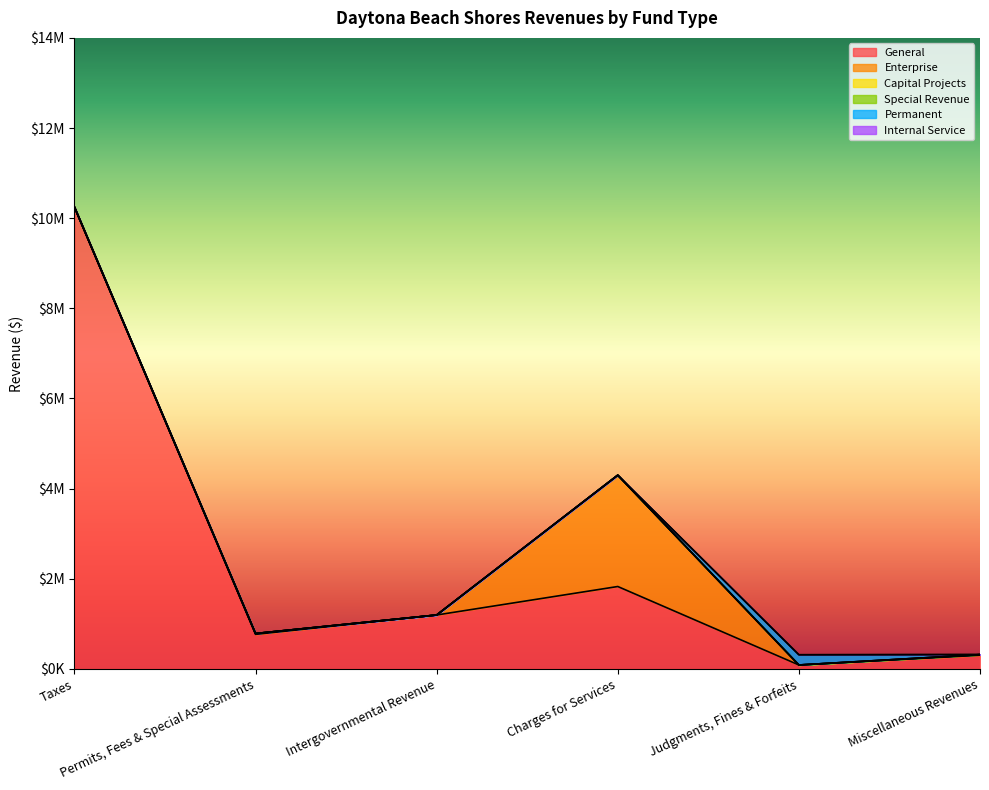

Reading left to right, what are all the values shown in this chart?

General: Taxes=10248000	Permits, Fees & Special Assessments=768000	Intergovernmental Revenue=1197000	Charges for Services=1829000	Judgments, Fines & Forfeits=88000	Miscellaneous Revenues=305000
Enterprise: Taxes=0	Permits, Fees & Special Assessments=18000	Intergovernmental Revenue=0	Charges for Services=2470000	Judgments, Fines & Forfeits=0	Miscellaneous Revenues=13000
Capital Projects: Taxes=0	Permits, Fees & Special Assessments=0	Intergovernmental Revenue=0	Charges for Services=0	Judgments, Fines & Forfeits=0	Miscellaneous Revenues=0
Special Revenue: Taxes=0	Permits, Fees & Special Assessments=0	Intergovernmental Revenue=0	Charges for Services=0	Judgments, Fines & Forfeits=0	Miscellaneous Revenues=0
Permanent: Taxes=0	Permits, Fees & Special Assessments=0	Intergovernmental Revenue=0	Charges for Services=0	Judgments, Fines & Forfeits=227000	Miscellaneous Revenues=1000
Internal Service: Taxes=0	Permits, Fees & Special Assessments=0	Intergovernmental Revenue=0	Charges for Services=0	Judgments, Fines & Forfeits=0	Miscellaneous Revenues=0